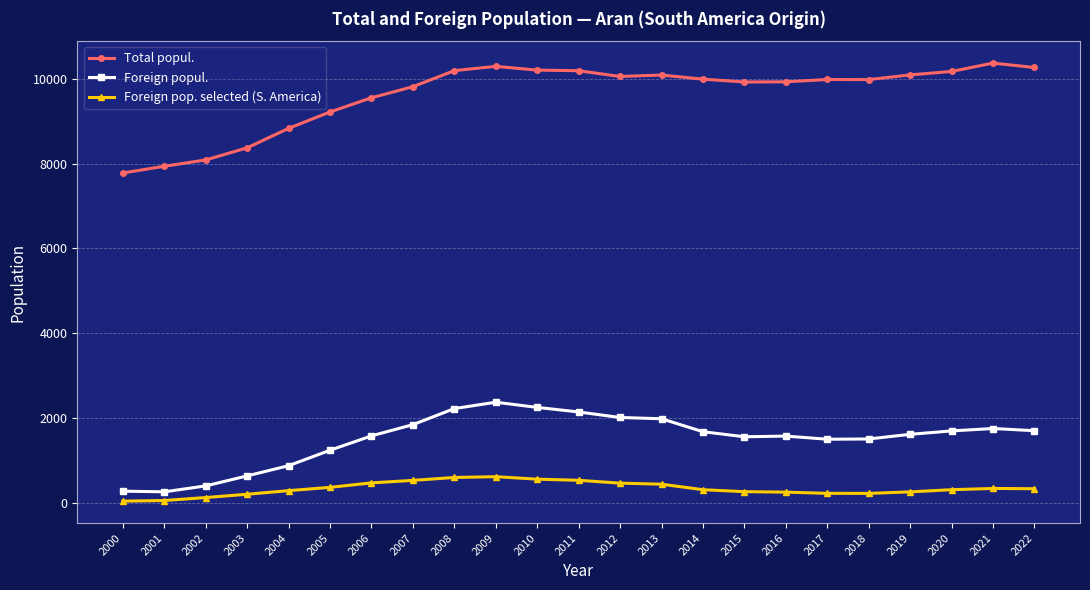

Where is the first local maximum for Foreign popul.?

2009